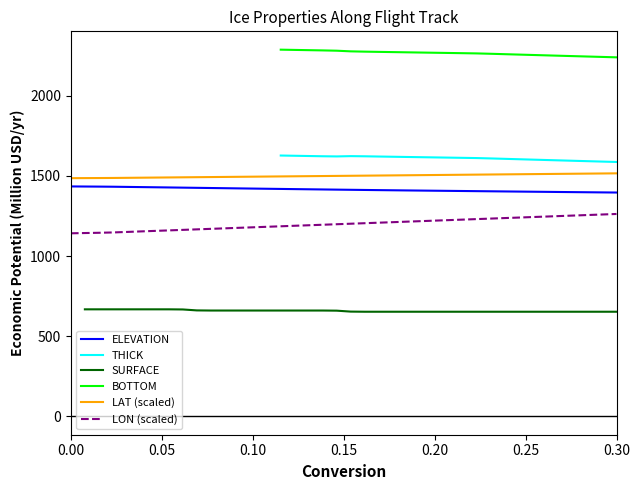

Count the number of categories in the chart.

40